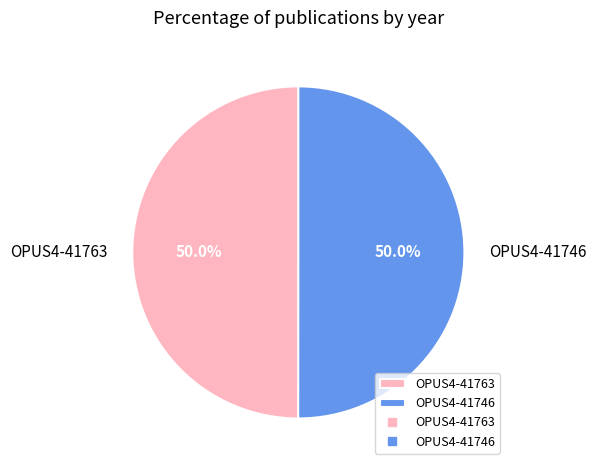

How much of the chart is everything except OPUS4-41746?

50.0%